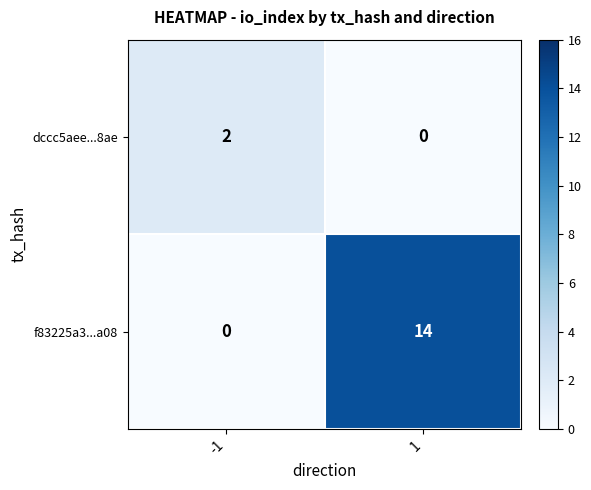

At -1, list the series in order from smallest to largest.

f83225a3...a08, dccc5aee...8ae